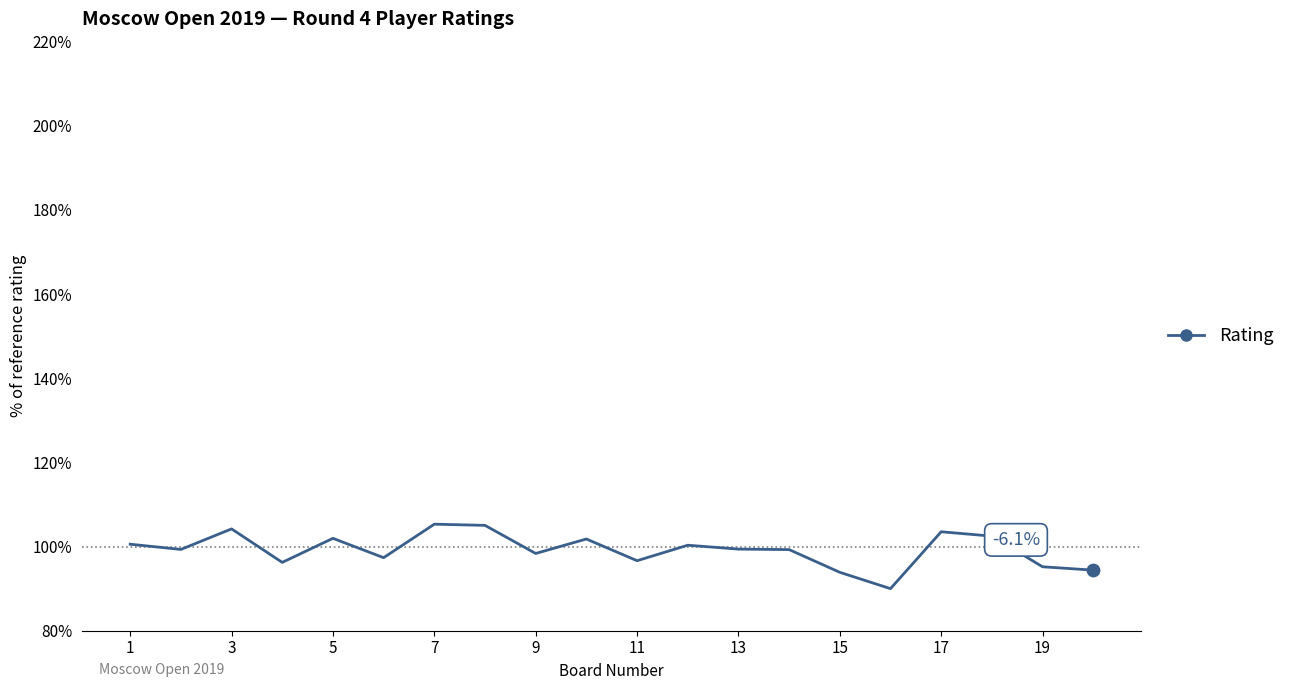

What is the minimum value shown in the chart?

90.0